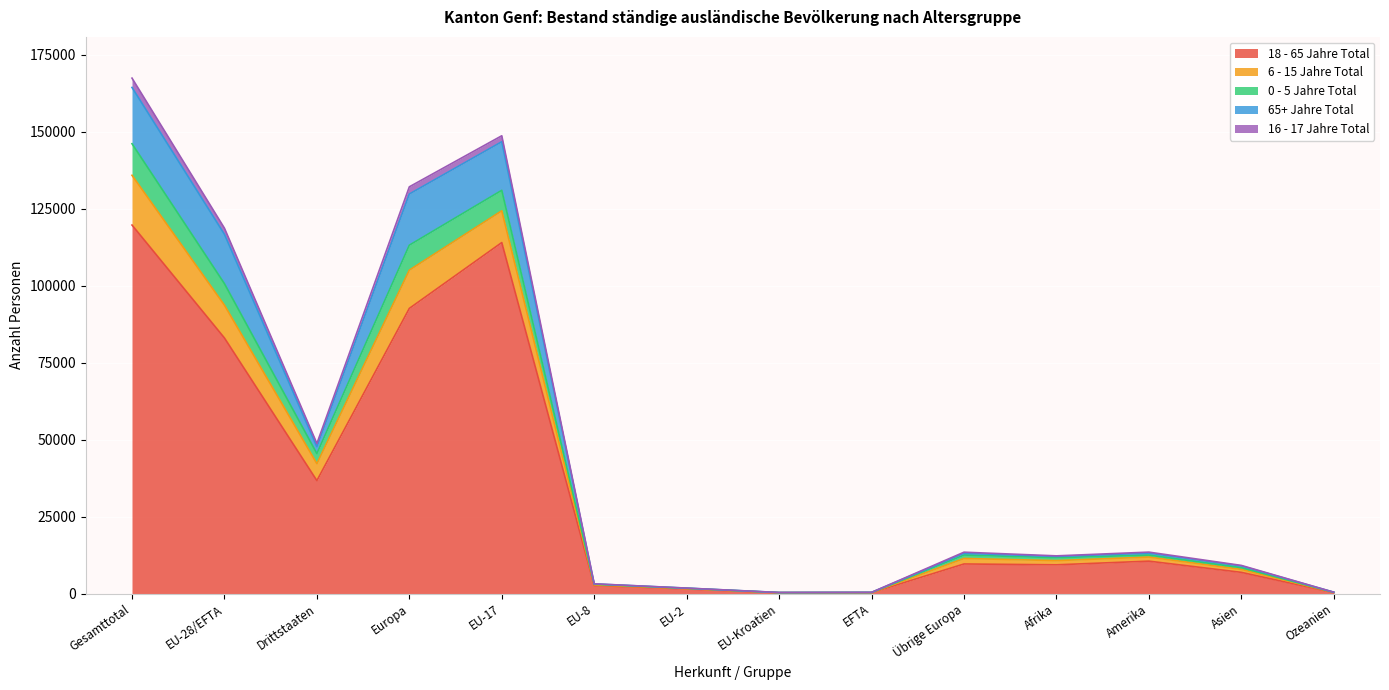

True or false: 18 - 65 Jahre Total has a value of 12353 at Drittstaaten.

False